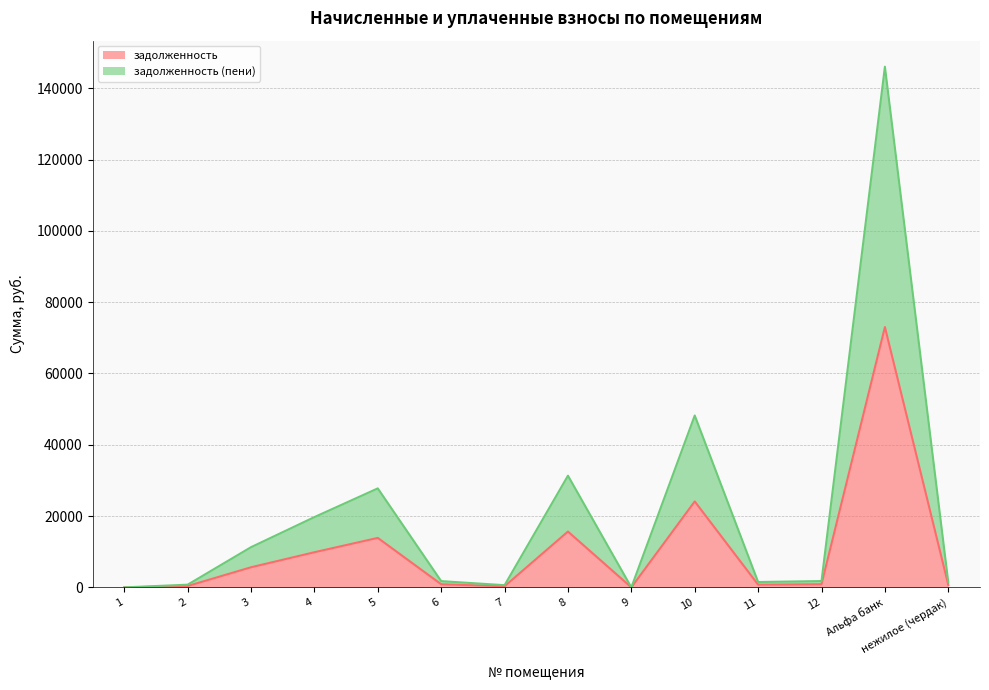

Reading left to right, transcribe all the data shown in this chart.

задолженность: 1=0.0	2=379.5	3=5639.4	4=9858.9	5=13883.7	6=878.7	7=308.5	8=15664.7	9=0.0	10=24107.9	11=753.7	12=886.2	Альфа банк=73021.8	нежилое (чердак)=691.6
задолженность (пени): 1=0.0	2=759.0	3=11278.8	4=19717.8	5=27767.4	6=1757.5	7=616.9	8=31329.3	9=0.0	10=48215.8	11=1507.3	12=1772.3	Альфа банк=146043.6	нежилое (чердак)=1383.3